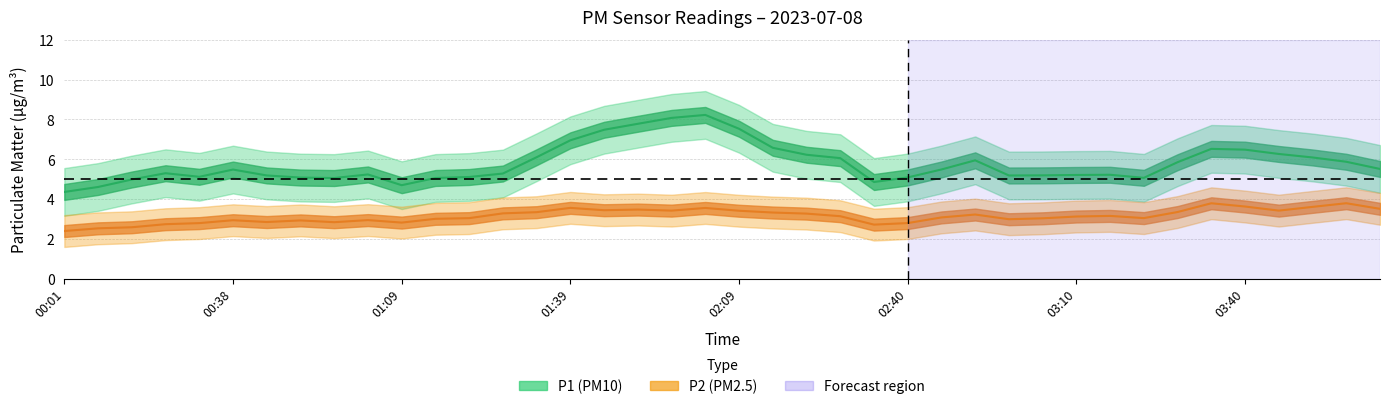

What is the label of the 11th point from the left?

01:09